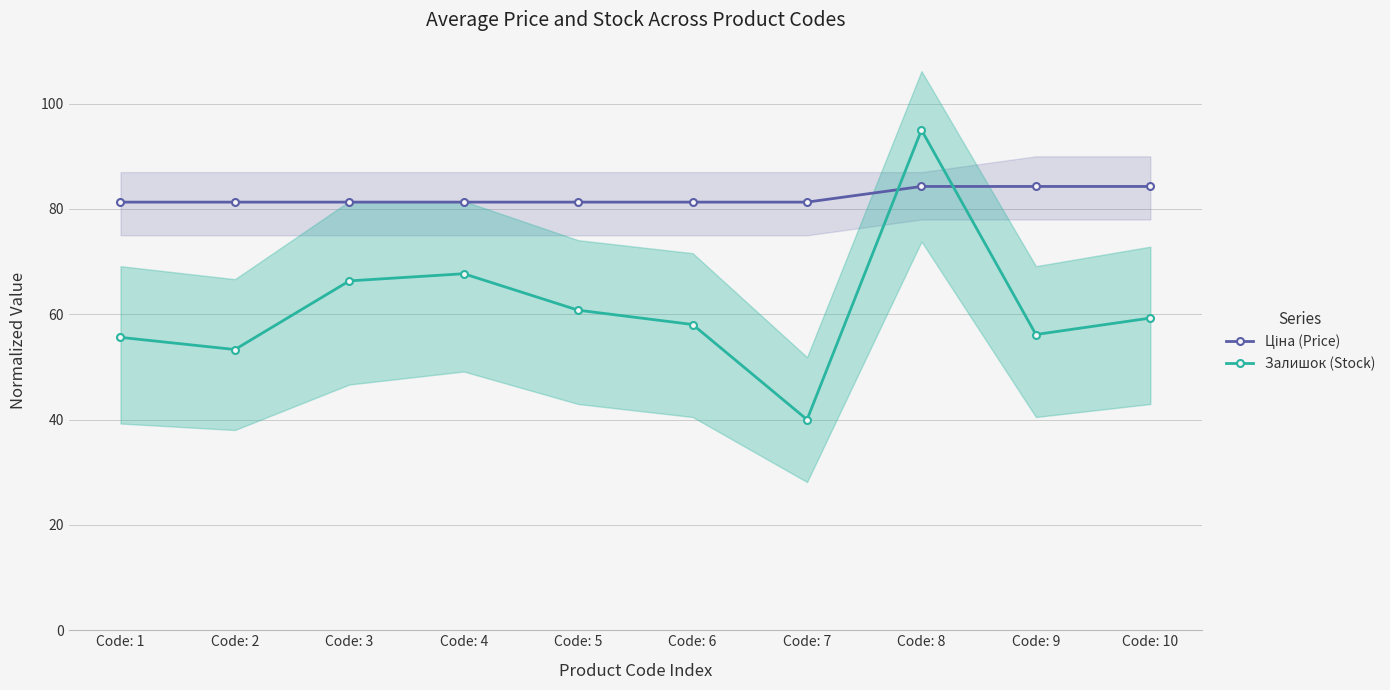

At which label does Залишок (Stock) first exceed 59?

Code: 3